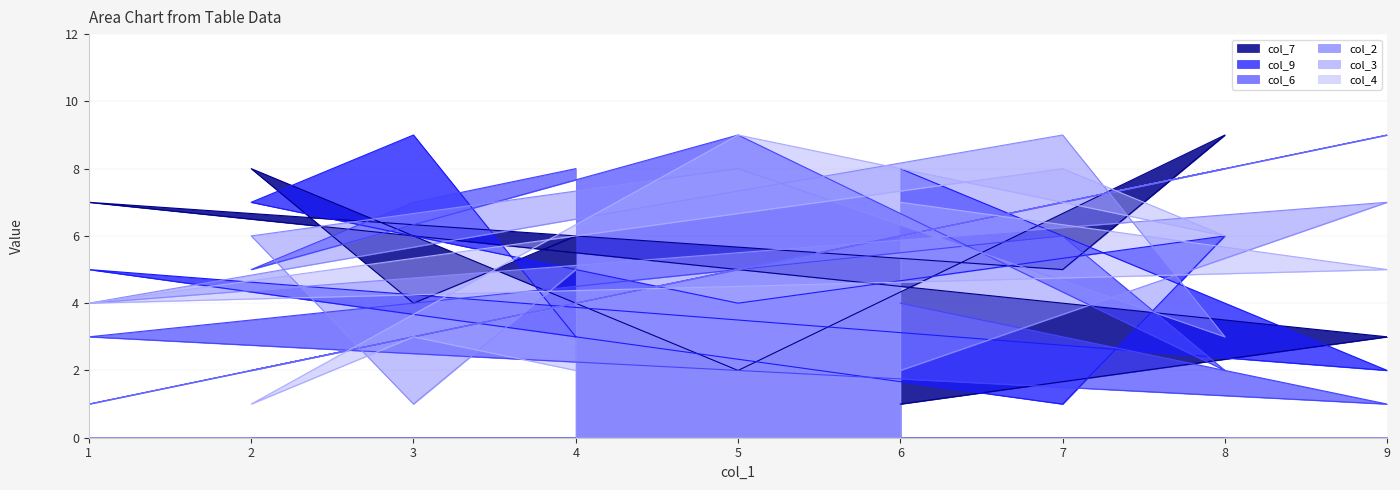

Where is the first local maximum for col_7?

1